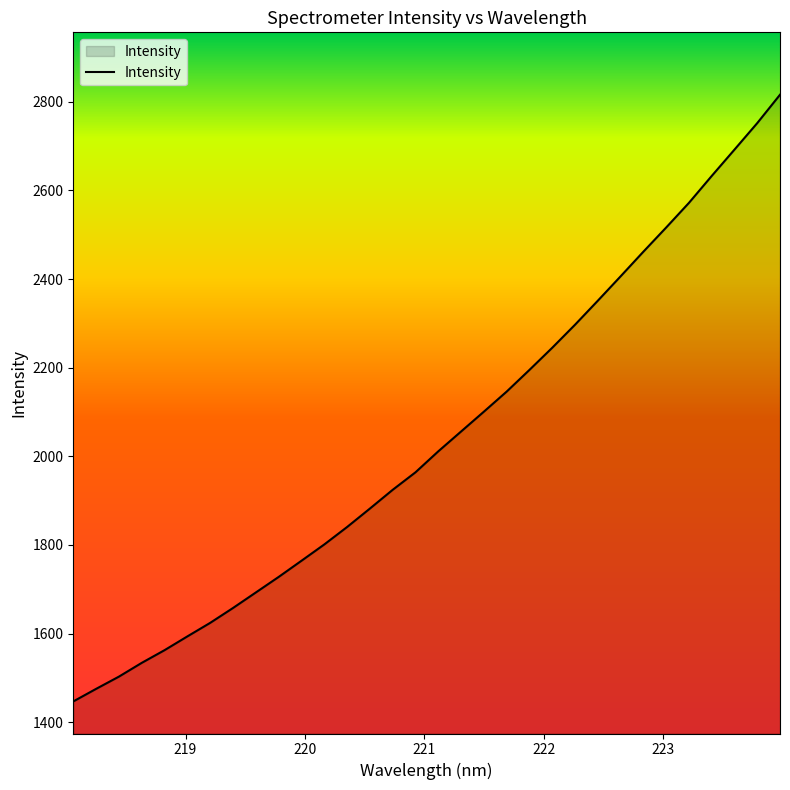

What is the minimum value shown in the chart?

1446.8